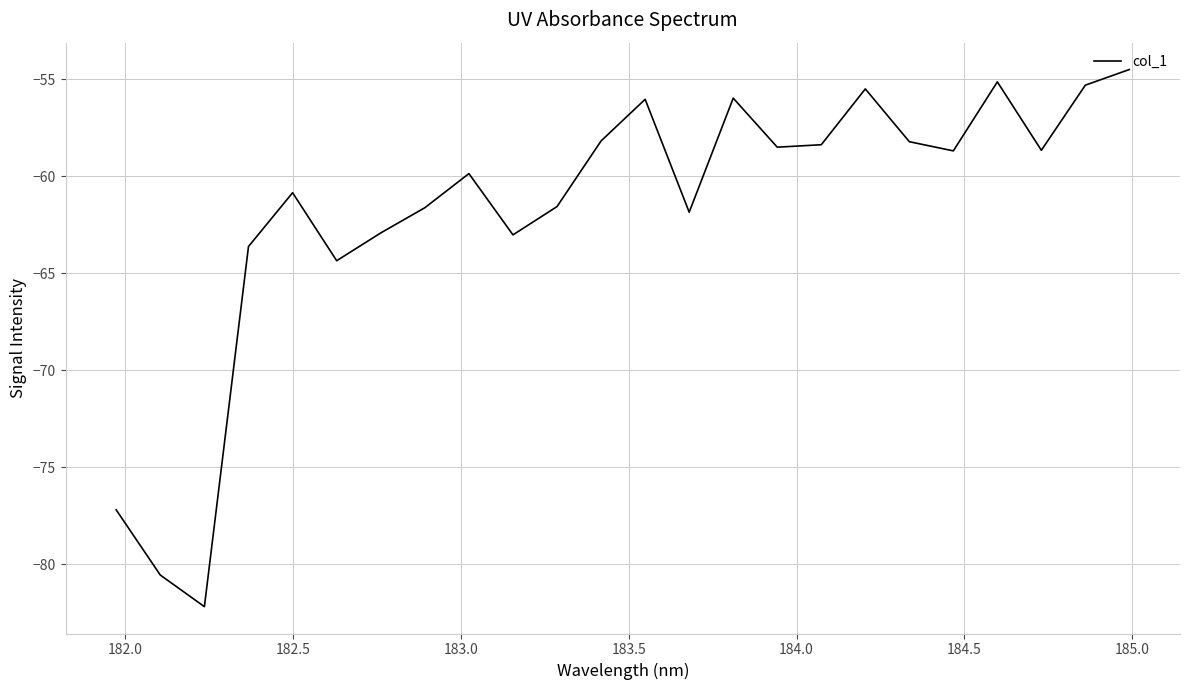

True or false: there are more than 1 points higher than both neighbors.

True